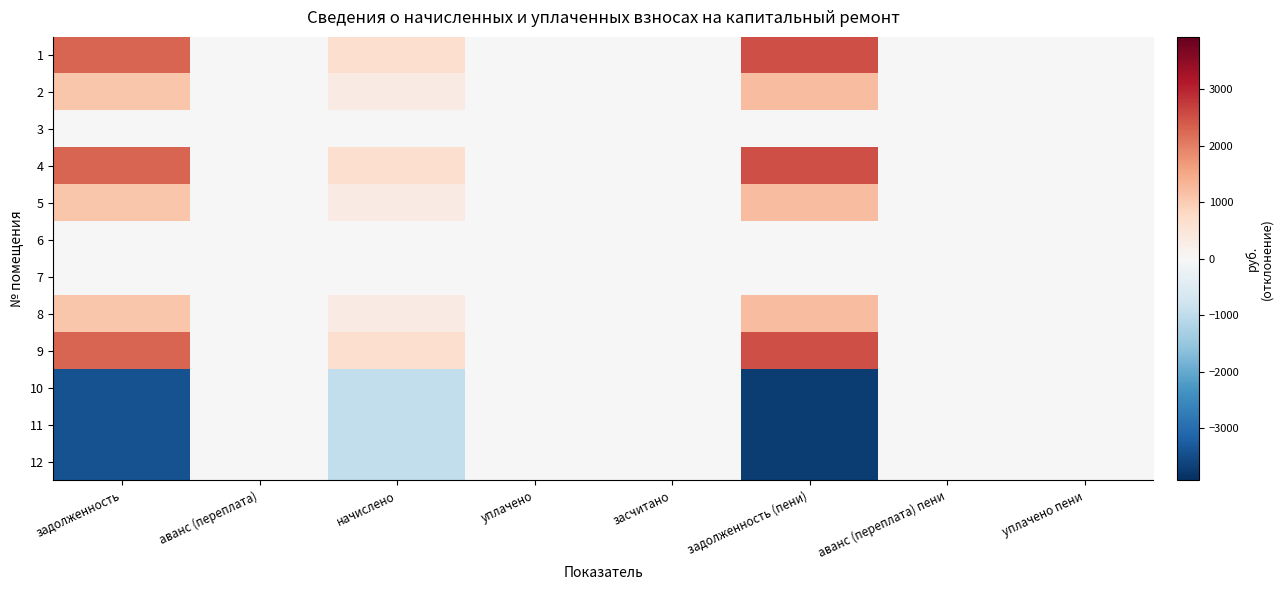

Which label corresponds to the smallest value in the chart?

задолженность (пени)